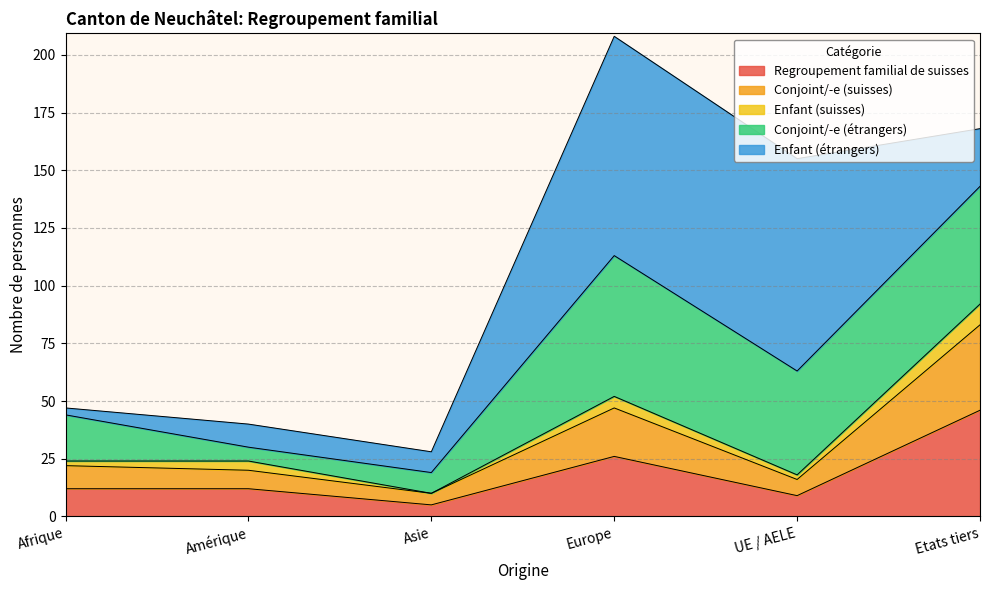

True or false: Total has a value of 76 at Etats tiers.

False